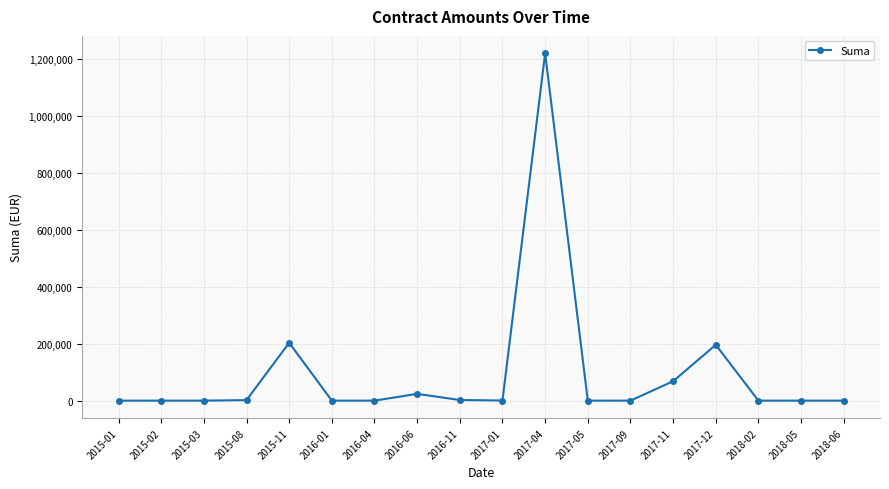

What is the label of the 8th point from the right?

2017-04